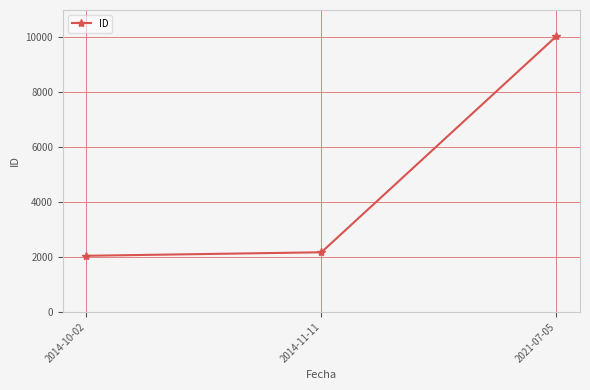

List the labels in order of value, largest first.

2021-07-05, 2014-11-11, 2014-10-02